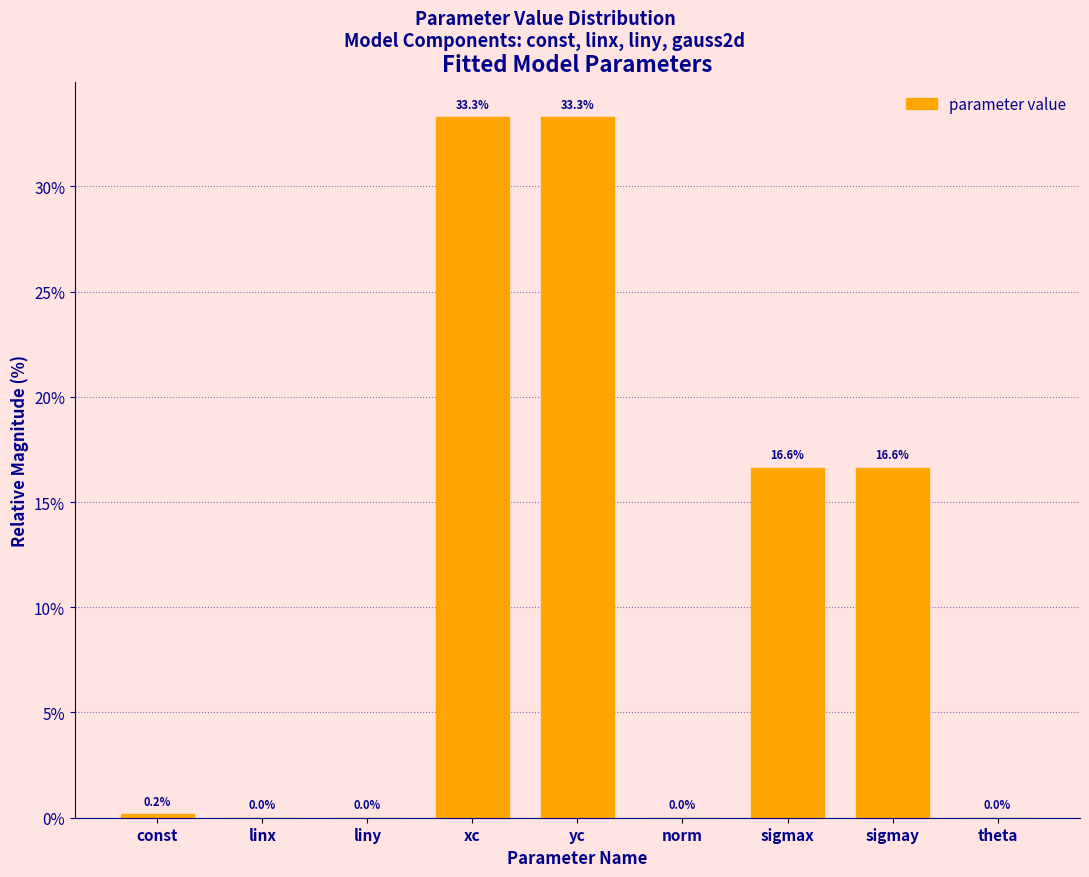

Approximately how many times larger is the value at sigmay compared to sigmax?

1.0